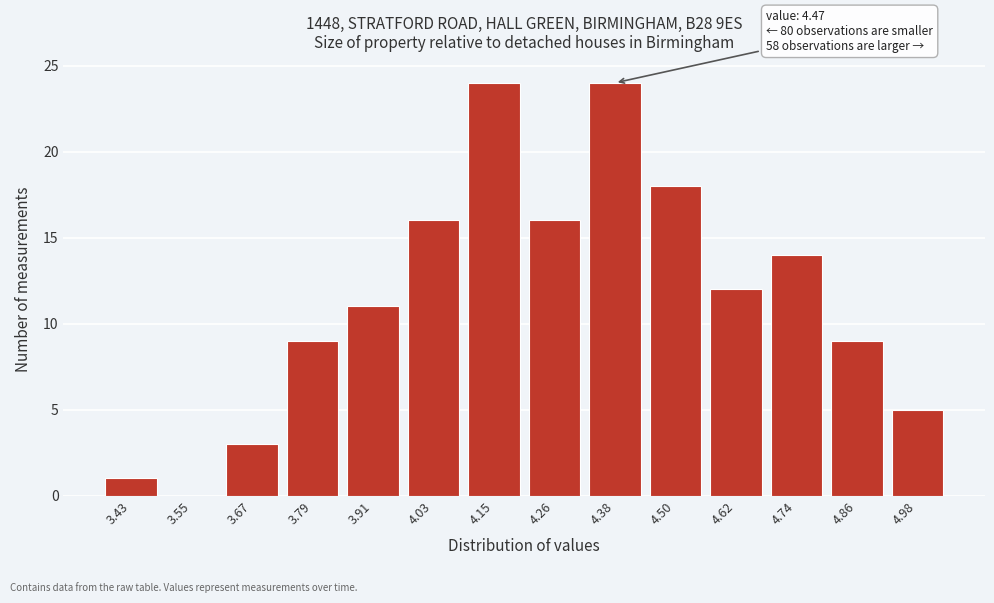

Reading left to right, list all the values displayed in this chart.

3.43=1	3.55=0	3.67=3	3.79=9	3.91=11	4.03=16	4.15=24	4.26=16	4.38=24	4.50=18	4.62=12	4.74=14	4.86=9	4.98=5